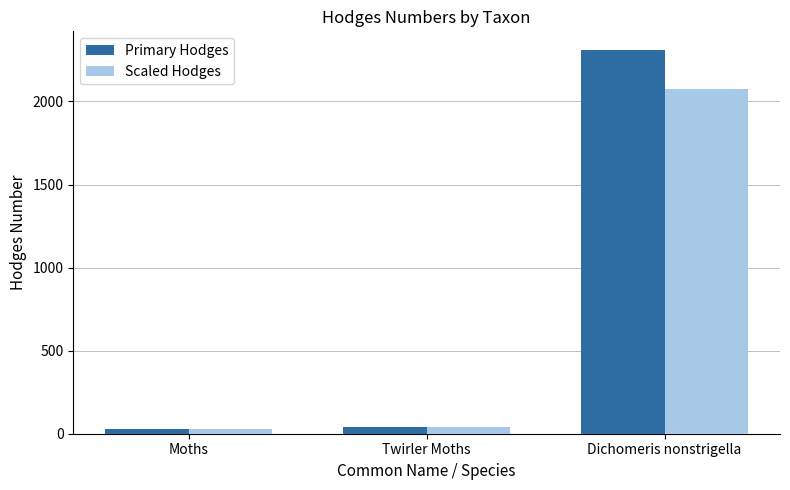

At which category is the sum across all series the highest?

Dichomeris nonstrigella